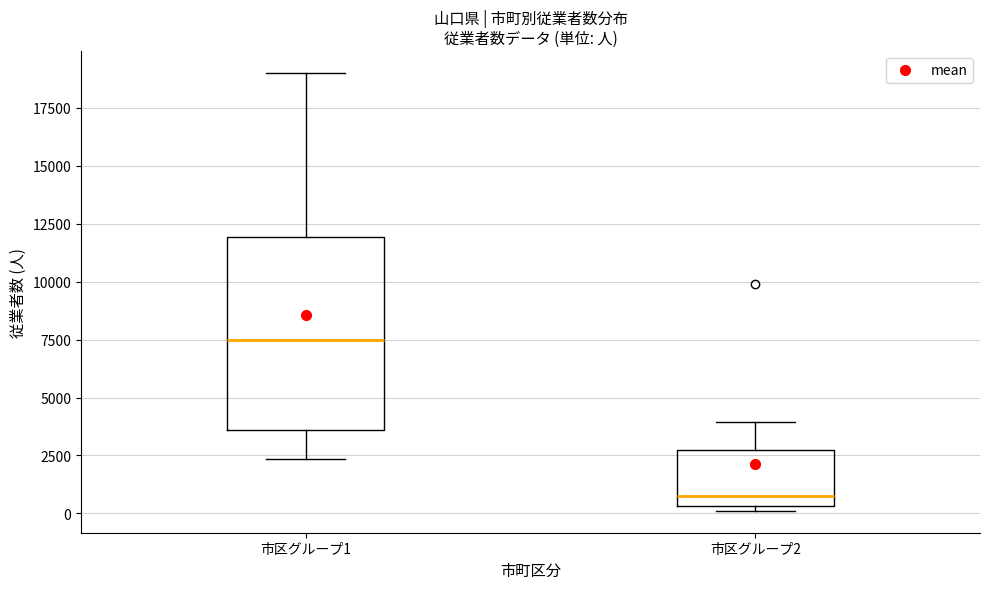

Reading left to right, read every box against the y-axis: the position of its median line, the range the box covers, and the ends of its whiskers. The values are not printed on the chart, so give them approximately, as read against the axis.

市区グループ1: median 7500, box 3500 to 12000, whiskers 2500 to 19000
市区グループ2: median 1000, box 500 to 2500, whiskers 0 to 4000